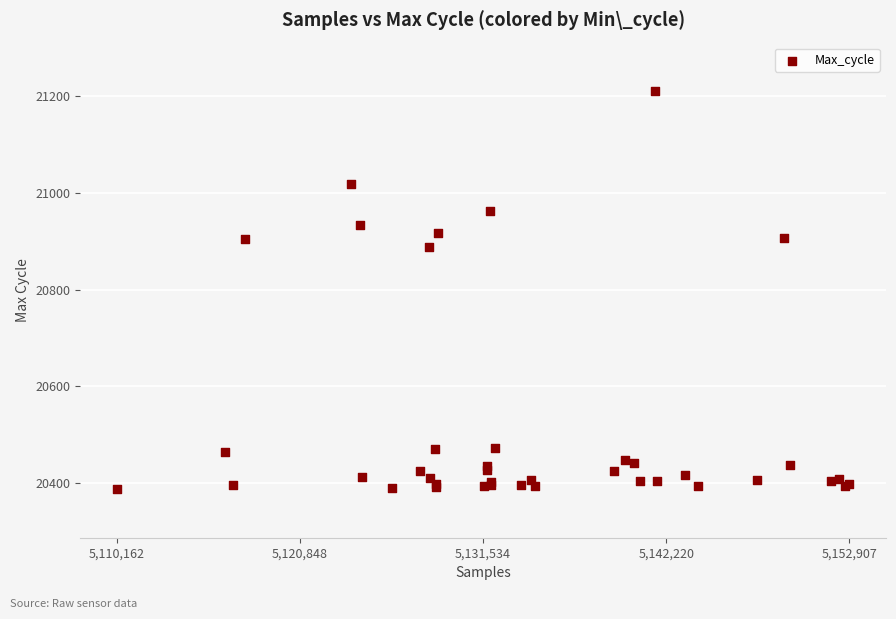

What Y value in the scatter plot is closest to 20799?

20888